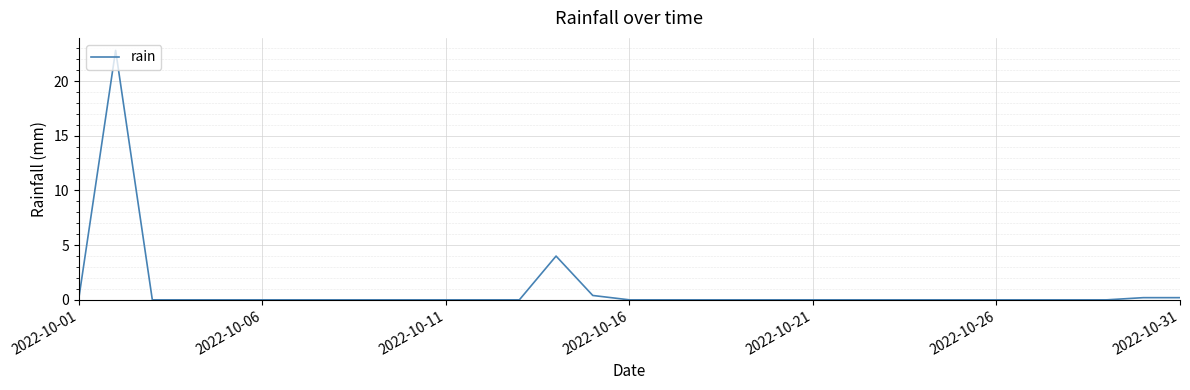

What is the maximum value shown in the chart?

22.8